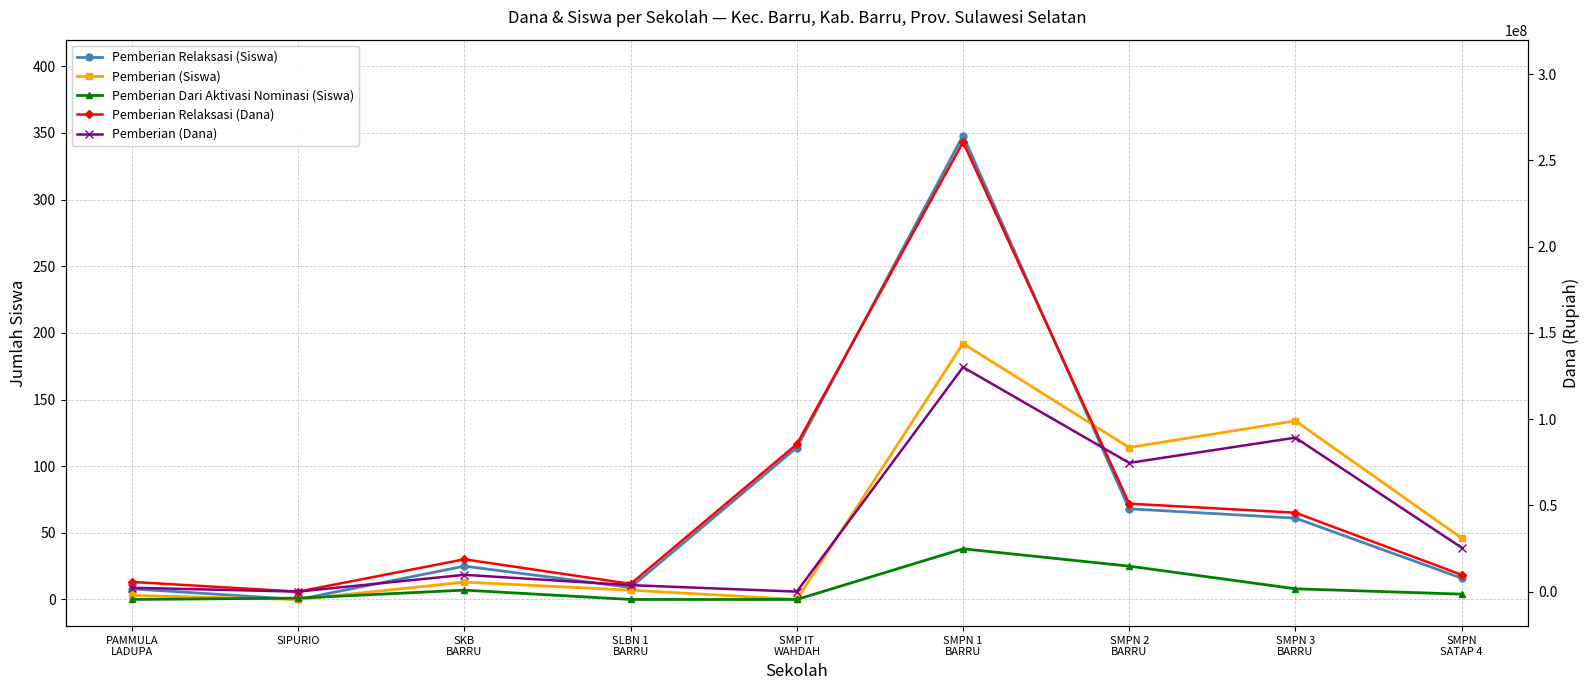

What position from the right is SKB
BARRU?

7